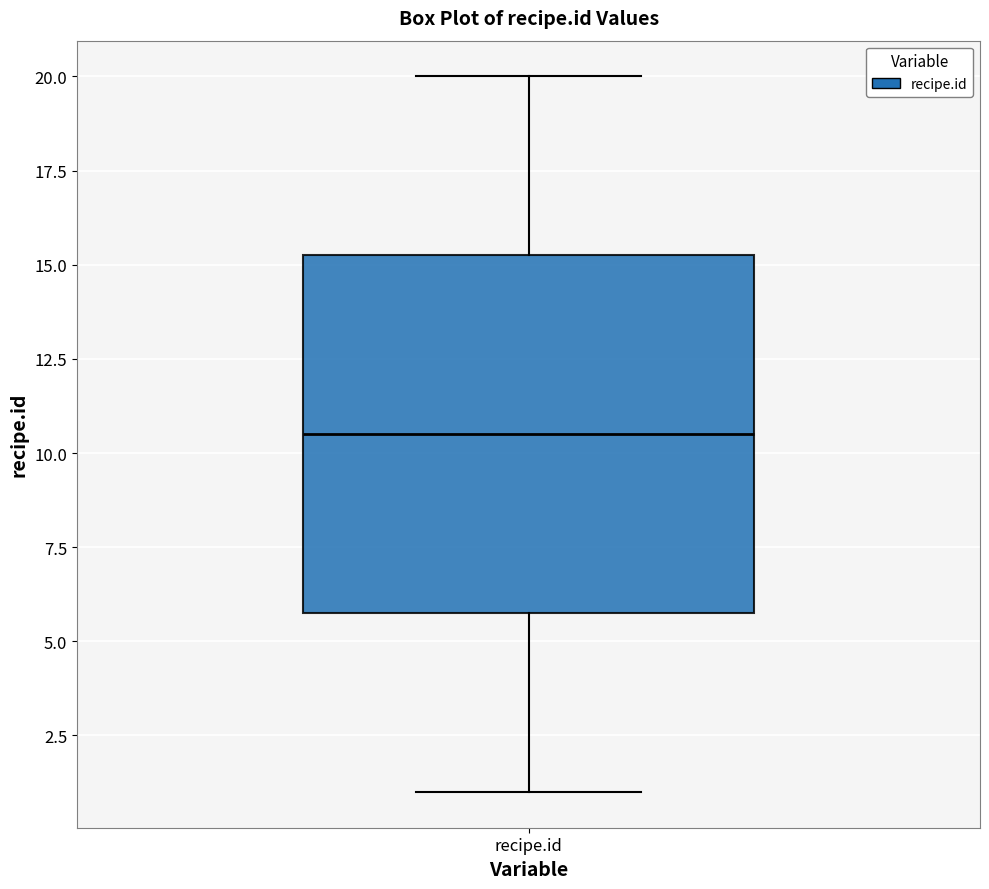

Transcribe this box plot: give where the median line is, the range the box spans, and where the two whiskers end, as read against the y-axis. The values are not printed on the chart, so give them approximately, as read against the axis.

median 10.5, box 6.0 to 15.5, whiskers 1.0 to 20.0